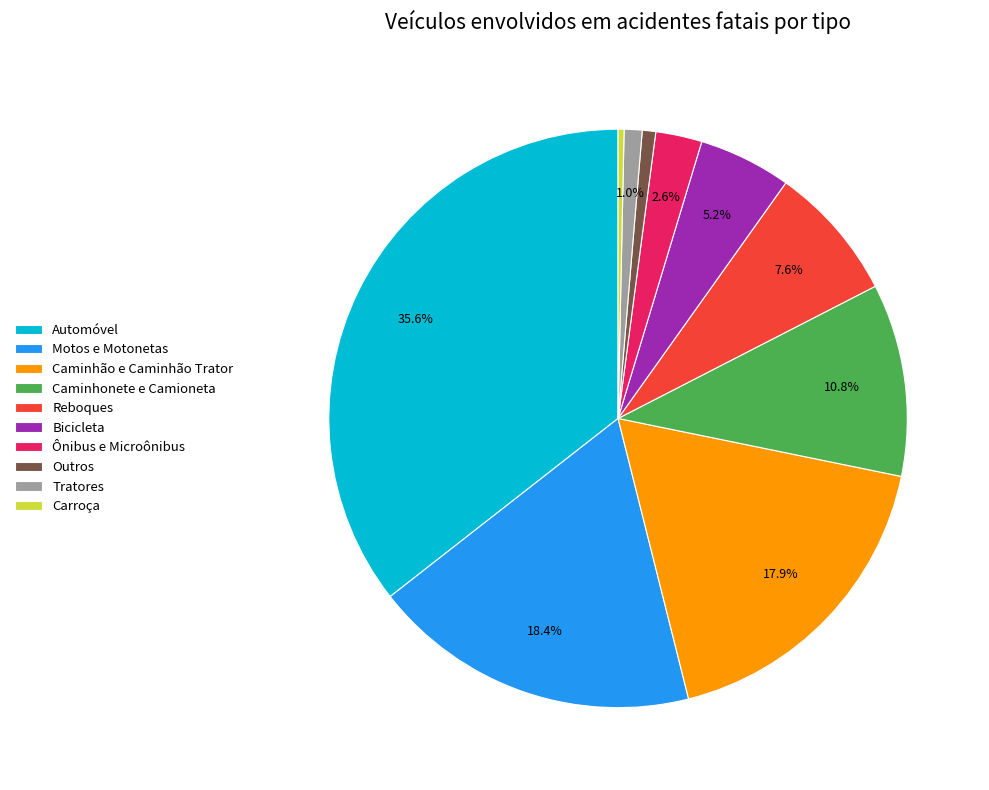

Is the sum of Caminhonete e Camioneta and Caminhão e Caminhão Trator greater than half?

No